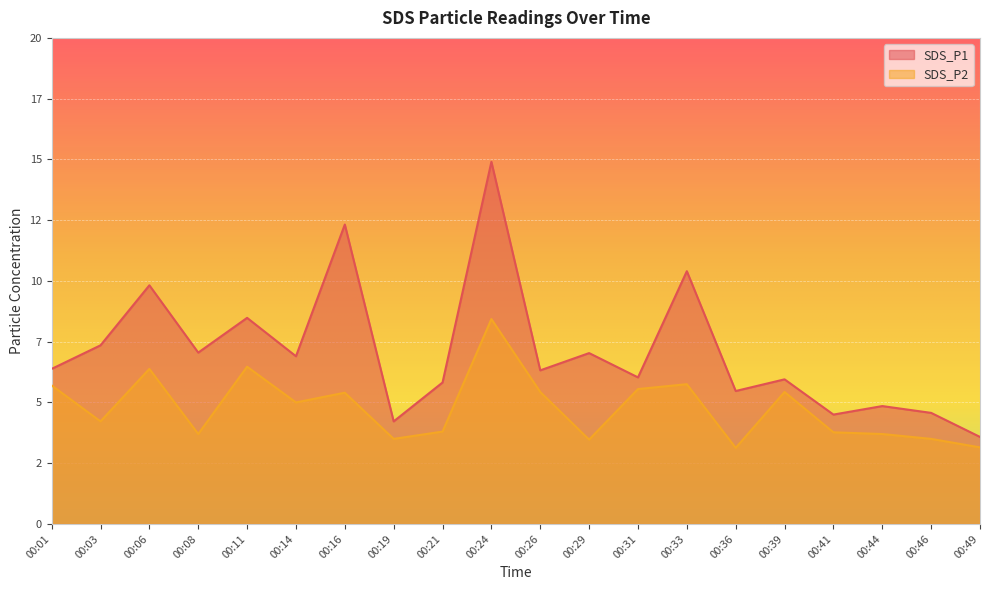

At which label does SDS_P2 first exceed 5?

00:01